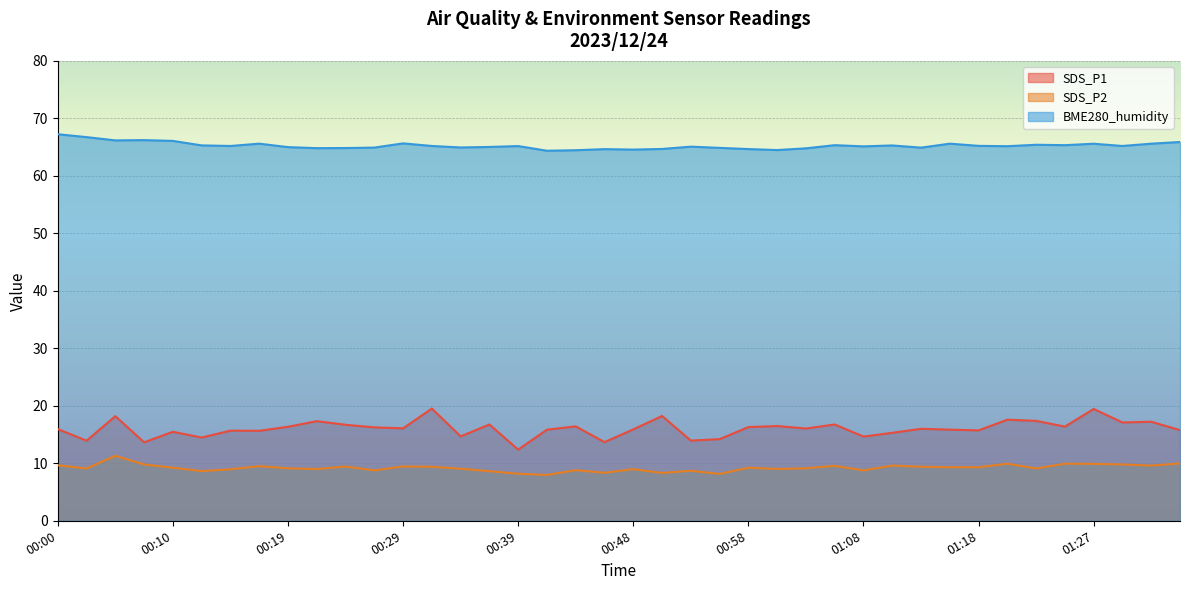

What is the value of the BME280_humidity point at the 10th from the left?

64.8